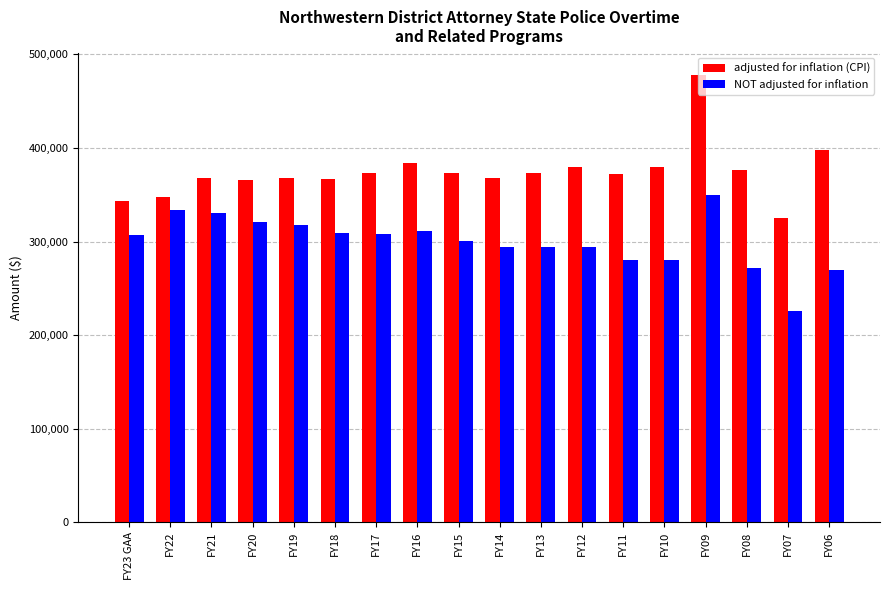

At how many categories does at least one series exceed 391044?

2